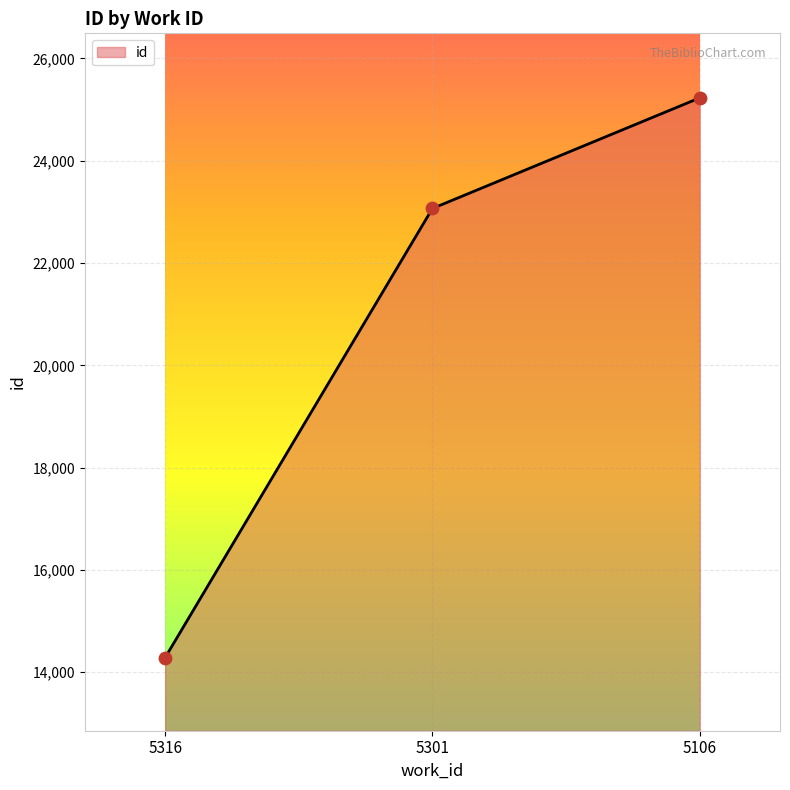

Between 5301 and 5316, which is larger?

5301